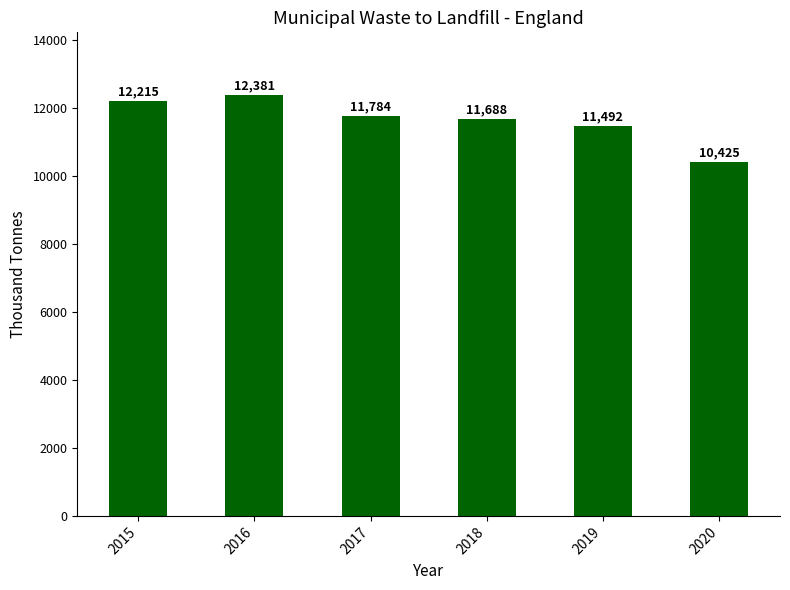

Is it true that the value at 2019 is 11492?

True